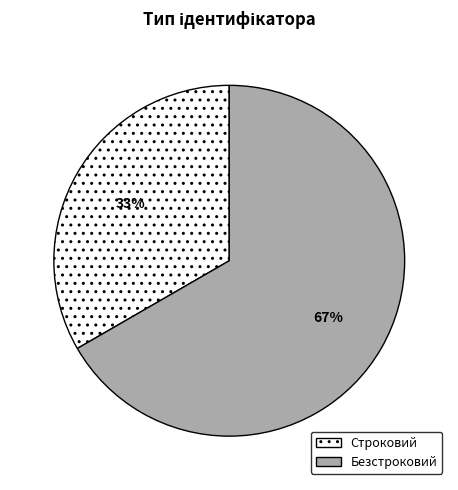

Is there a majority slice in this chart?

Yes